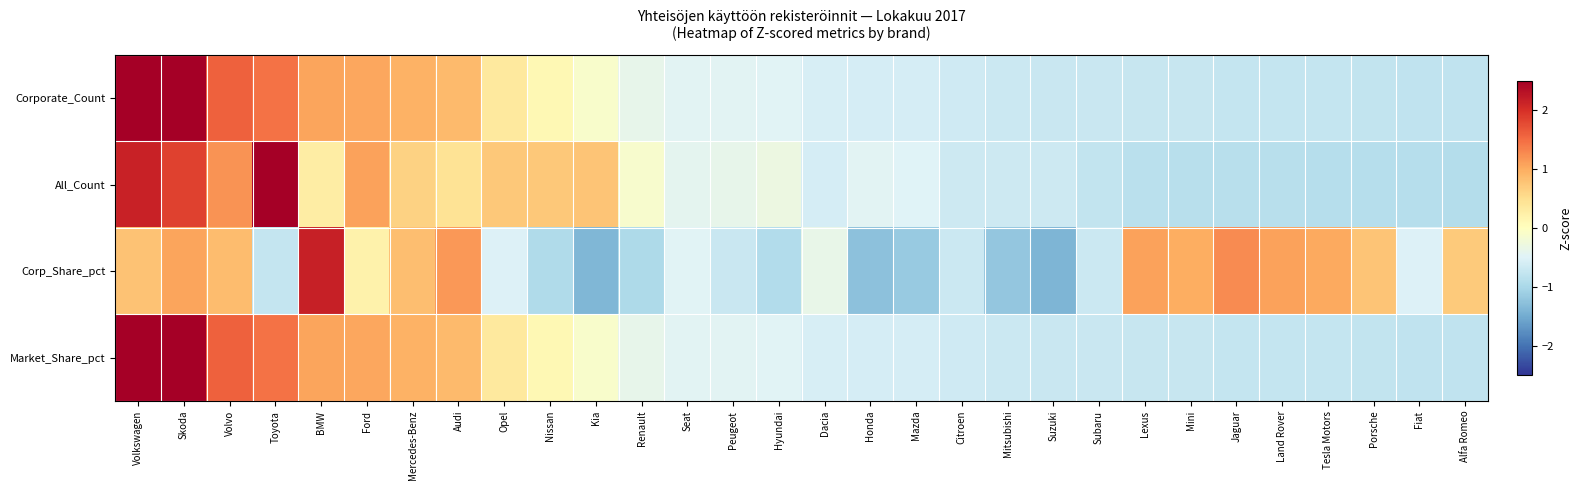

Which series has the largest total across all categories?

Market_Share_pct